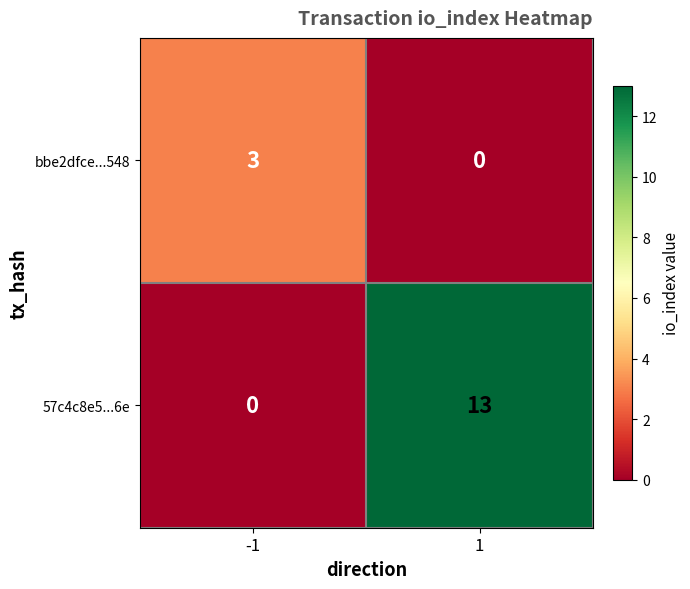

The value of 57c4c8e5...6e at 1 is 5. True or false?

False